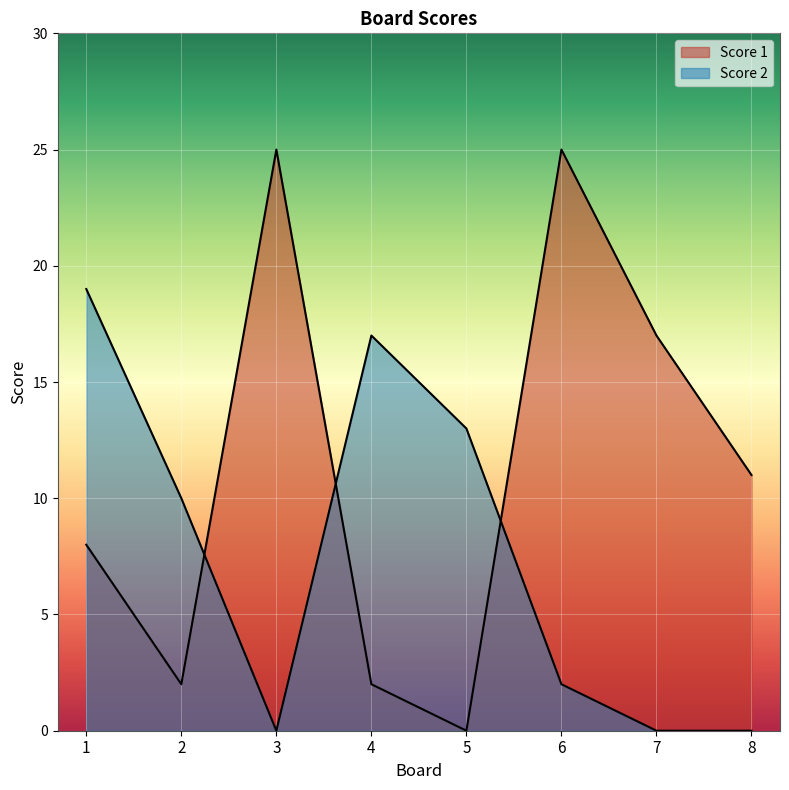

True or false: Score 1 has more than 0 interior local peaks.

True